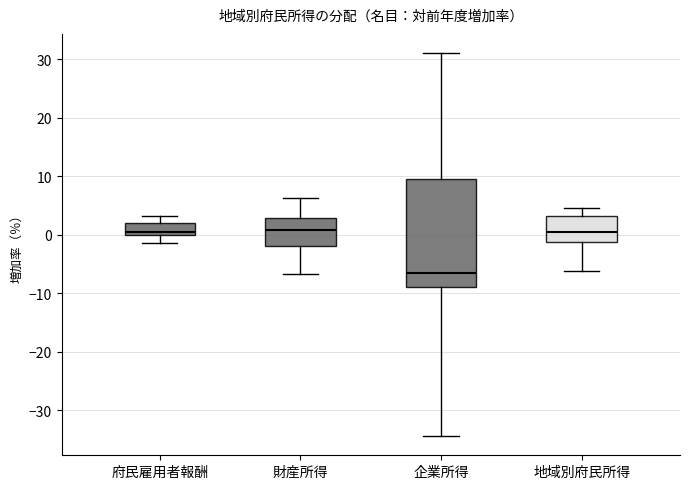

Comparing the boxes themselves (not the whiskers), which one is the tallest?

企業所得